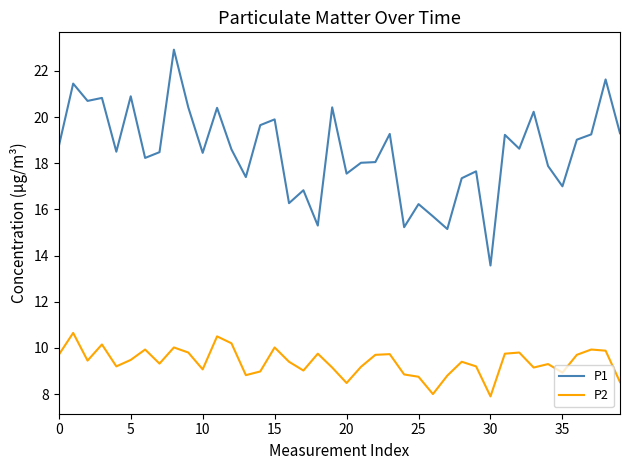

Which series has the widest spread of values?

P1